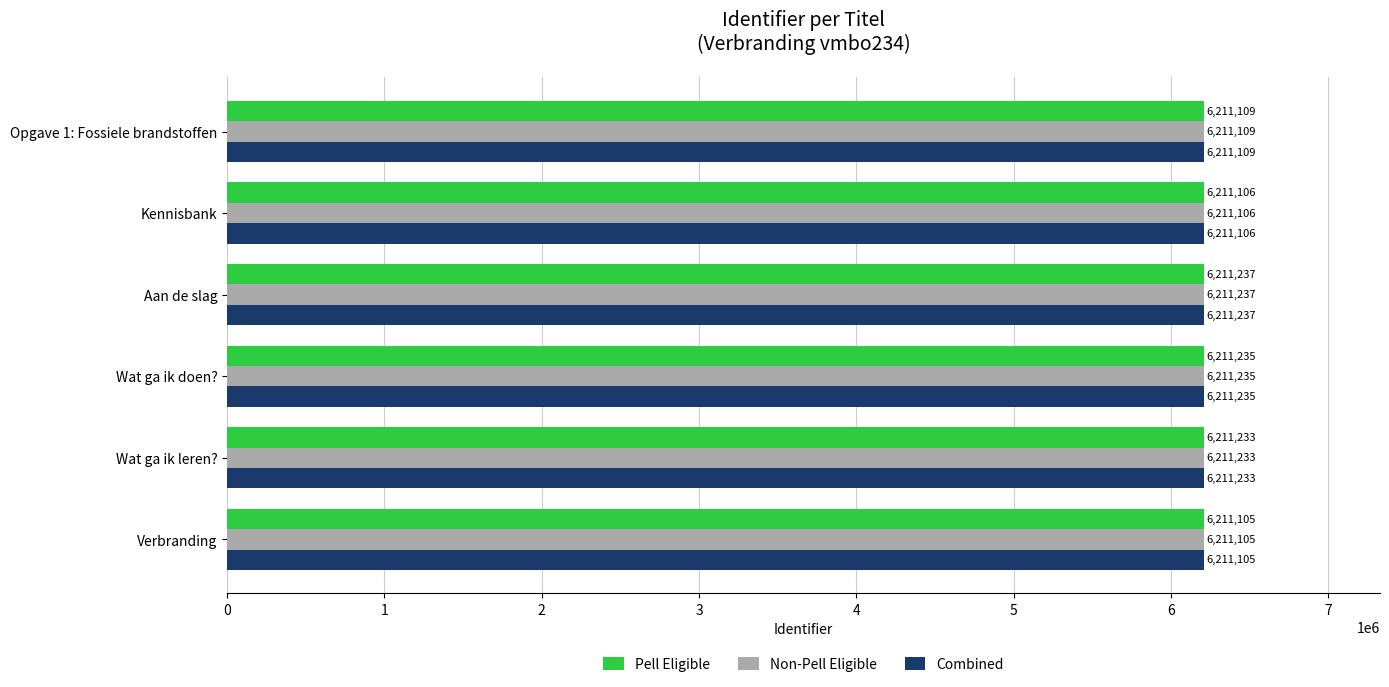

The Combined series shows 6211105 at Verbranding. True or false?

True